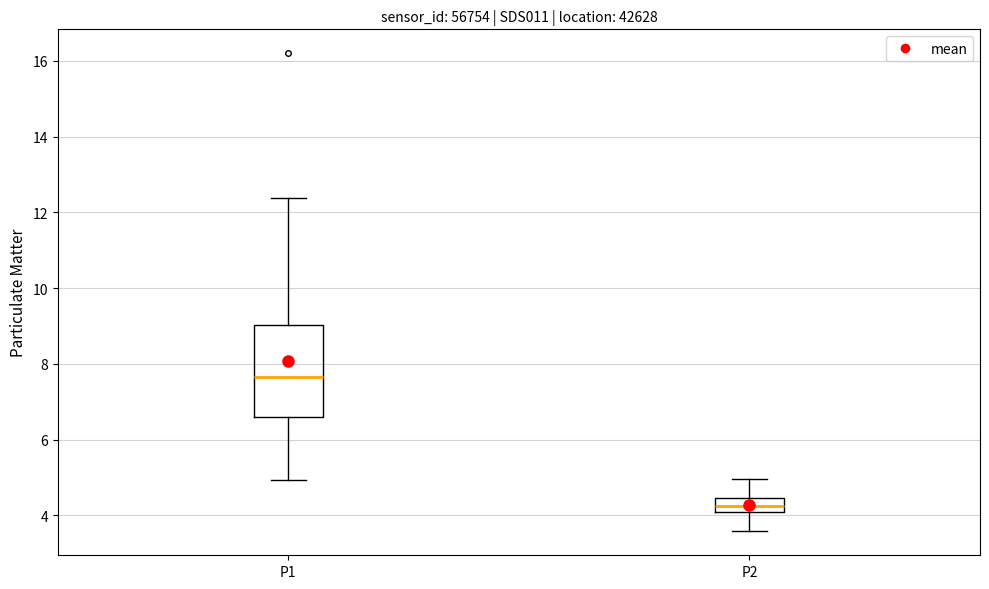

Which box is the tallest, from its lower edge to its upper edge?

P1